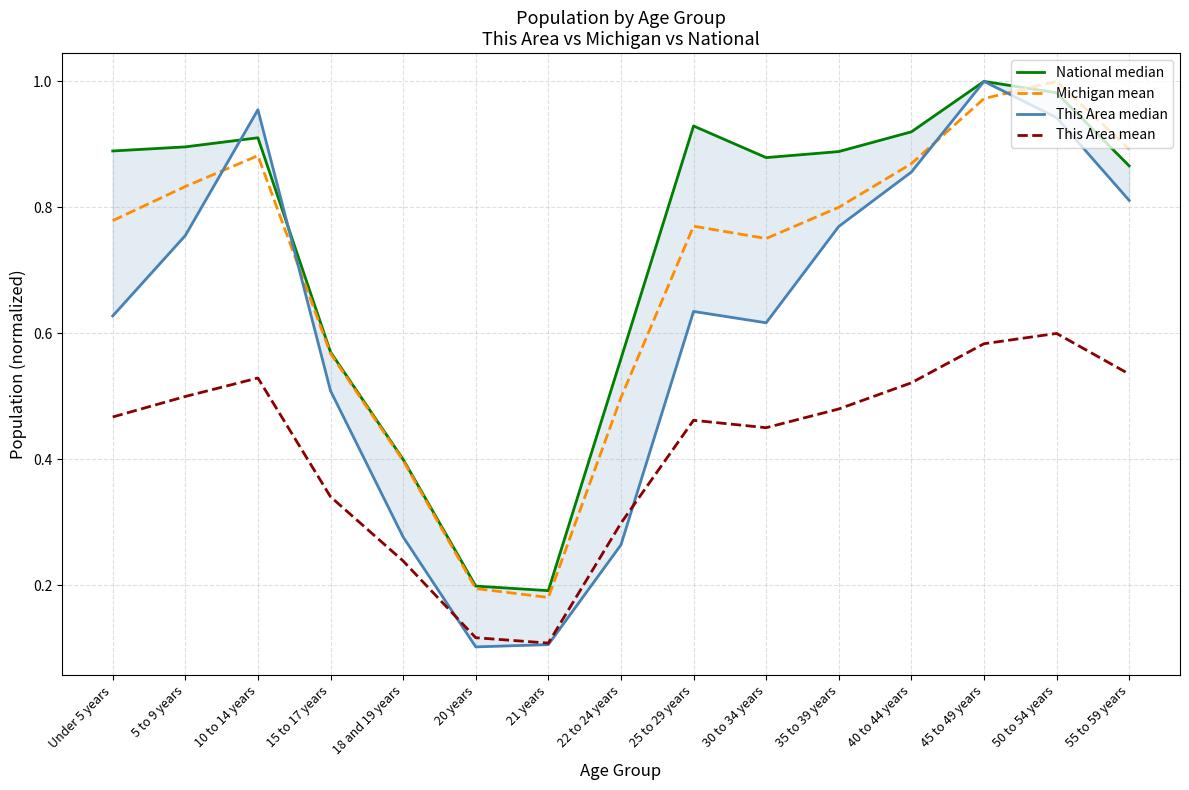

How many interior local peaks does the Michigan mean series have?

3